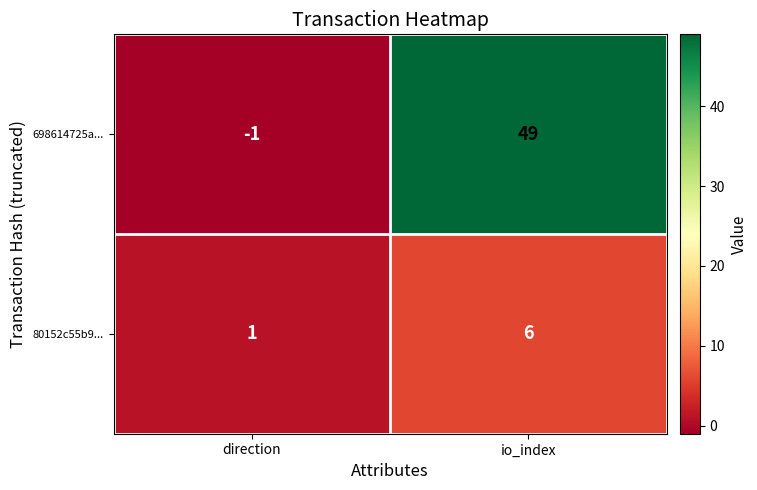

What is the difference between the maximum and minimum values in the 698614725a... series?

50